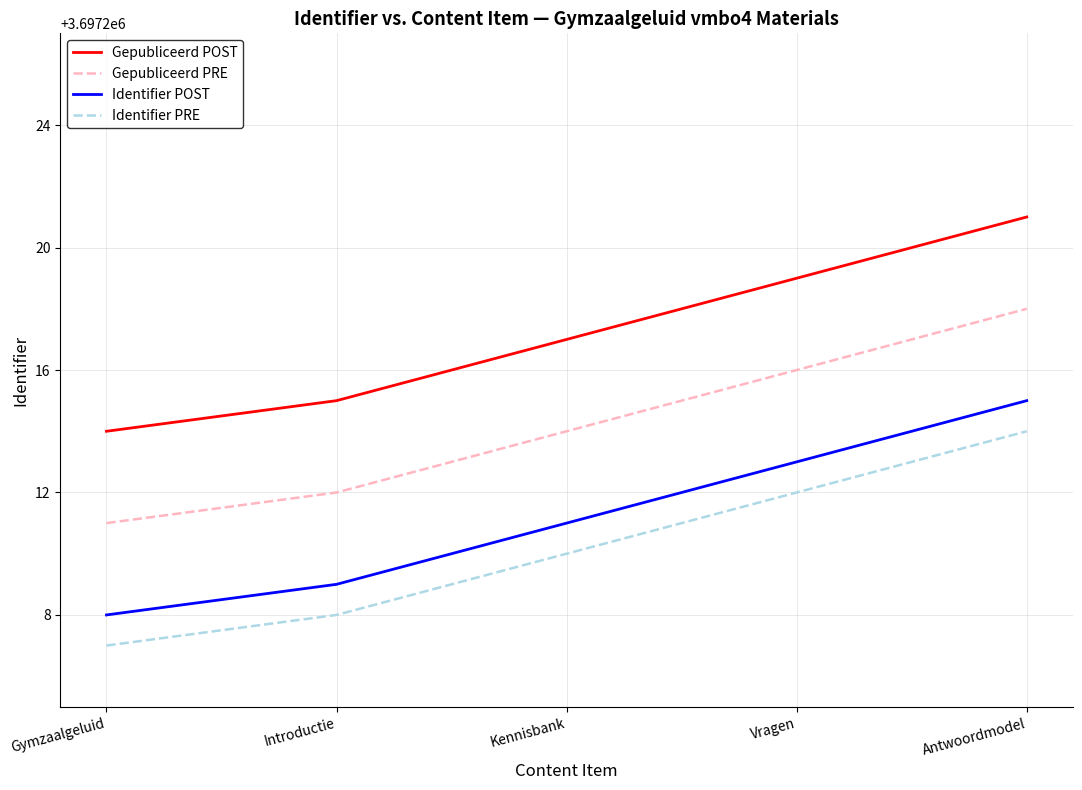

True or false: Identifier PRE and Gepubliceerd POST intersect in this chart.

False